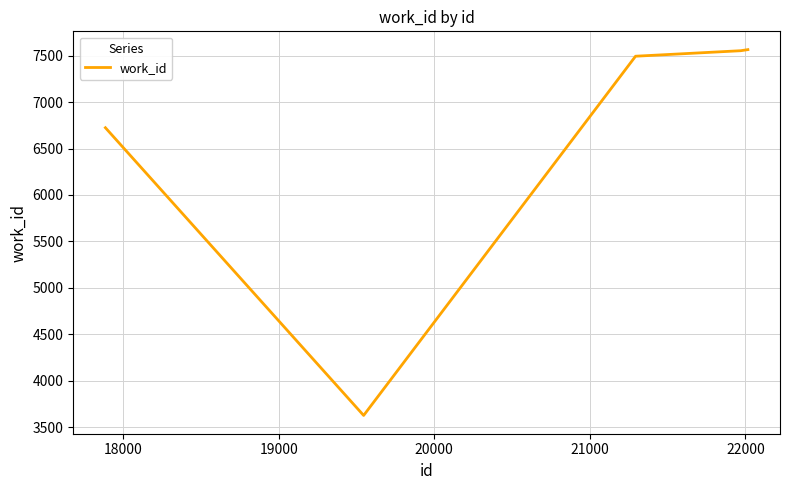

What is the smallest value displayed?

3626